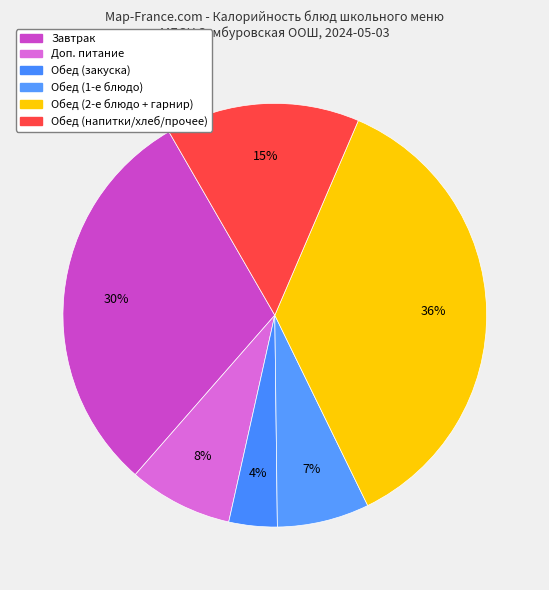

How many segments does this pie chart have?

6